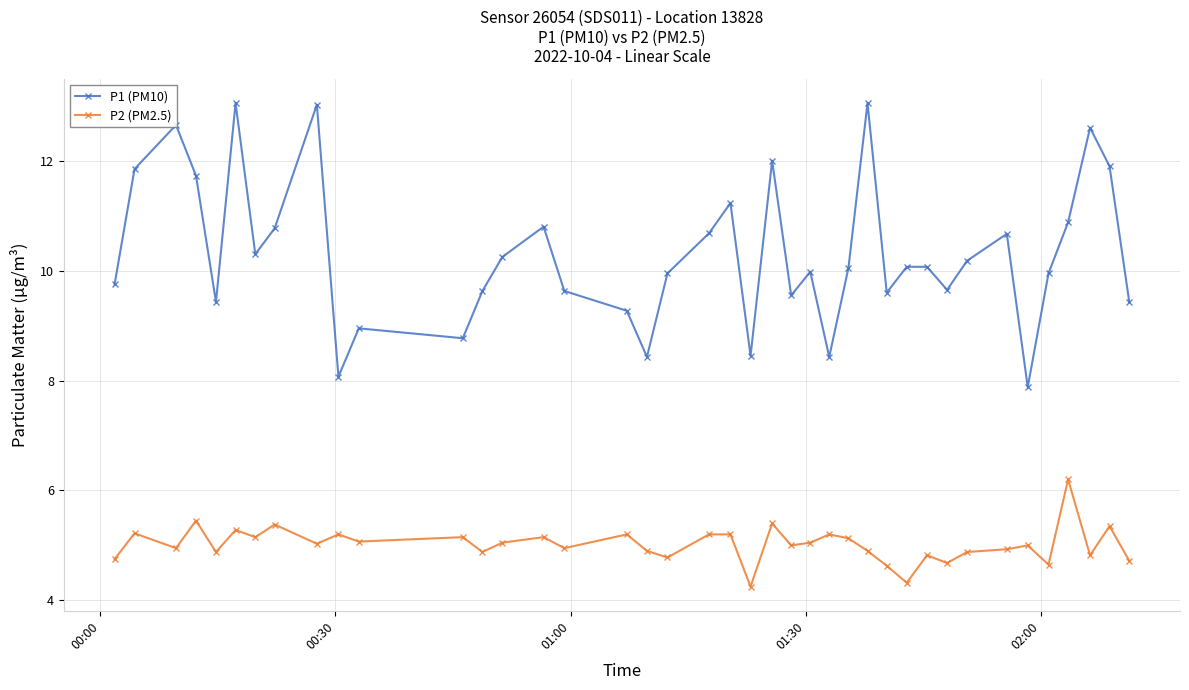

At how many categories does at least one series exceed 6?

40